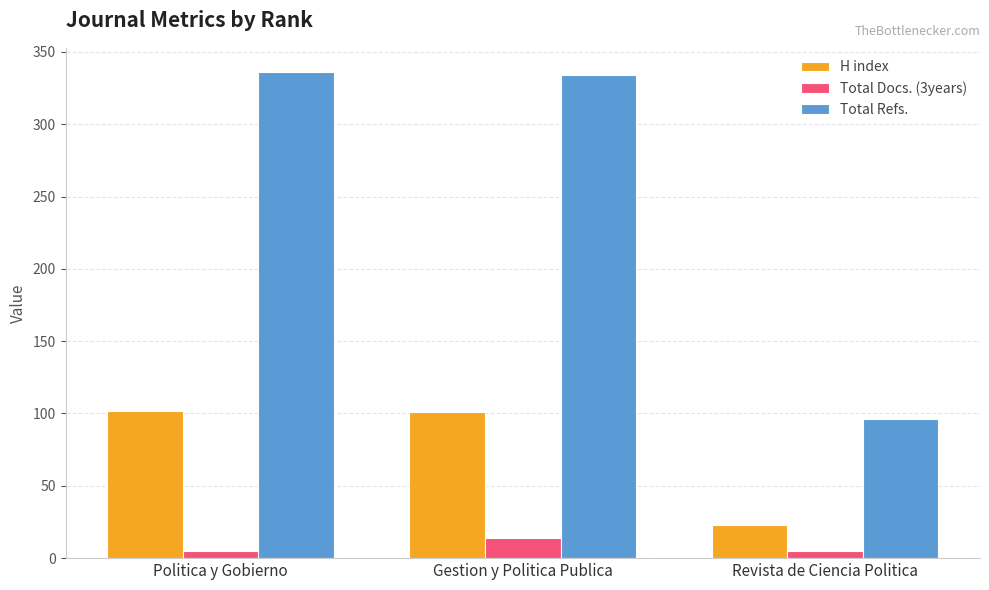

What is the difference between the second highest and minimum values in the H index series?

78